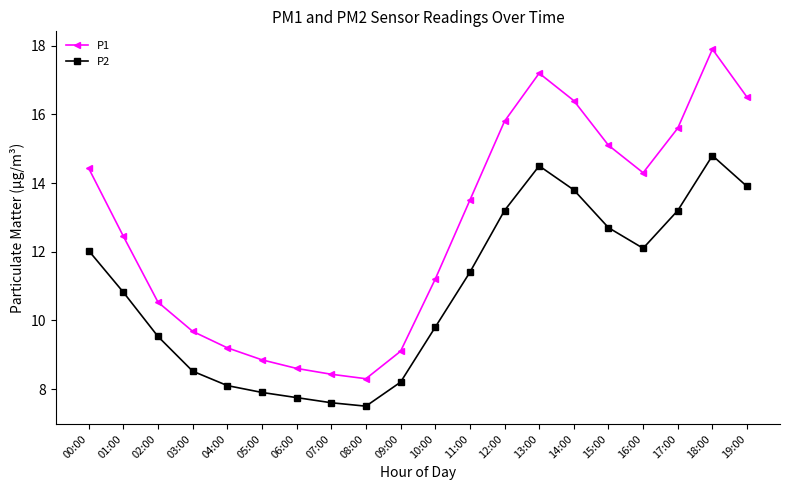

At how many categories does at least one series exceed 7?

20